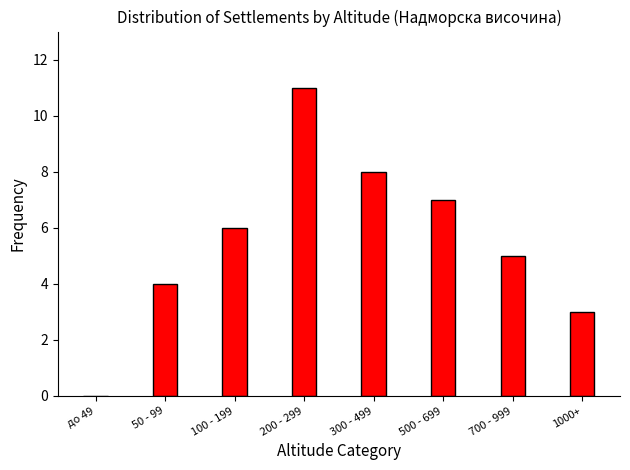

Reading left to right, extract all data points from this chart.

до 49=0	50 - 99=4	100 - 199=6	200 - 299=11	300 - 499=8	500 - 699=7	700 - 999=5	1000+=3